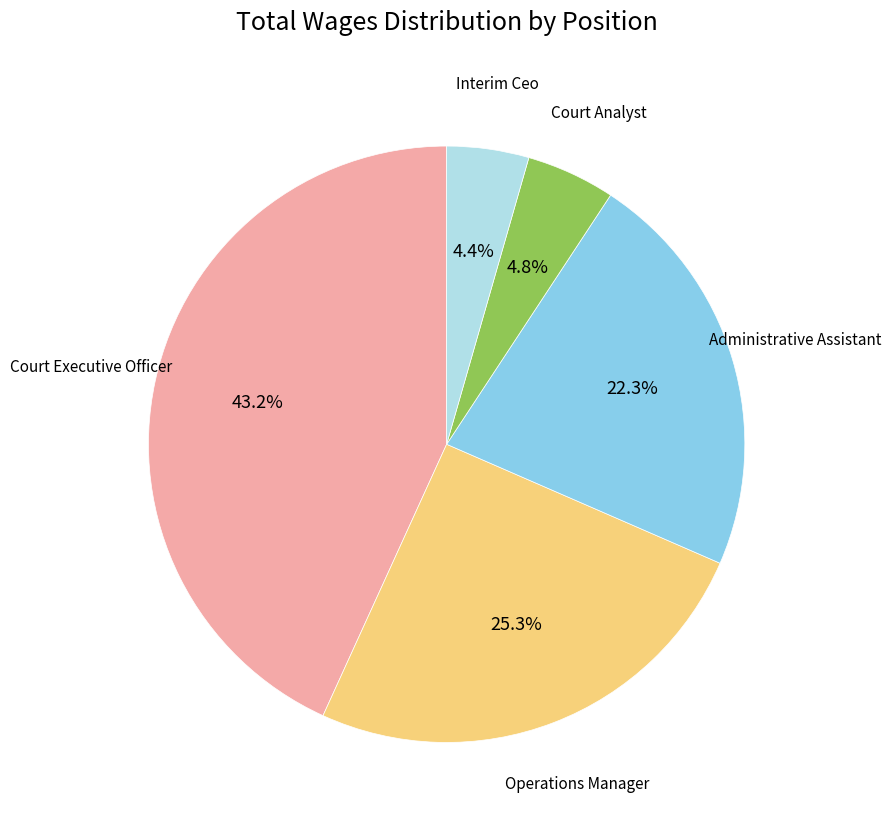

Is there any slice that represents more than half of the pie?

No